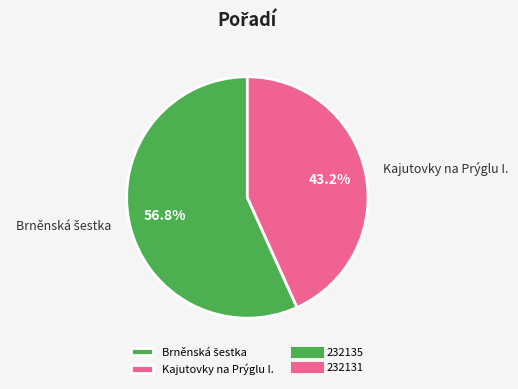

Which slice is the smallest?

Kajutovky na Prýglu I.